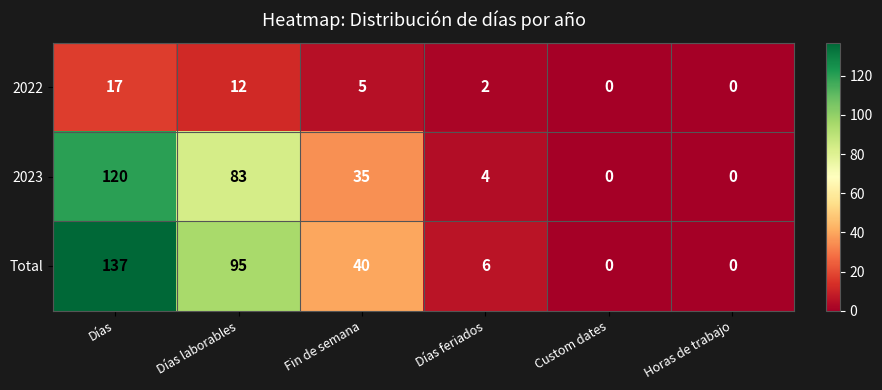

Reading left to right, what are all the values shown in this chart?

2022: 17	12	5	2	0	0
2023: 120	83	35	4	0	0
Total: 137	95	40	6	0	0